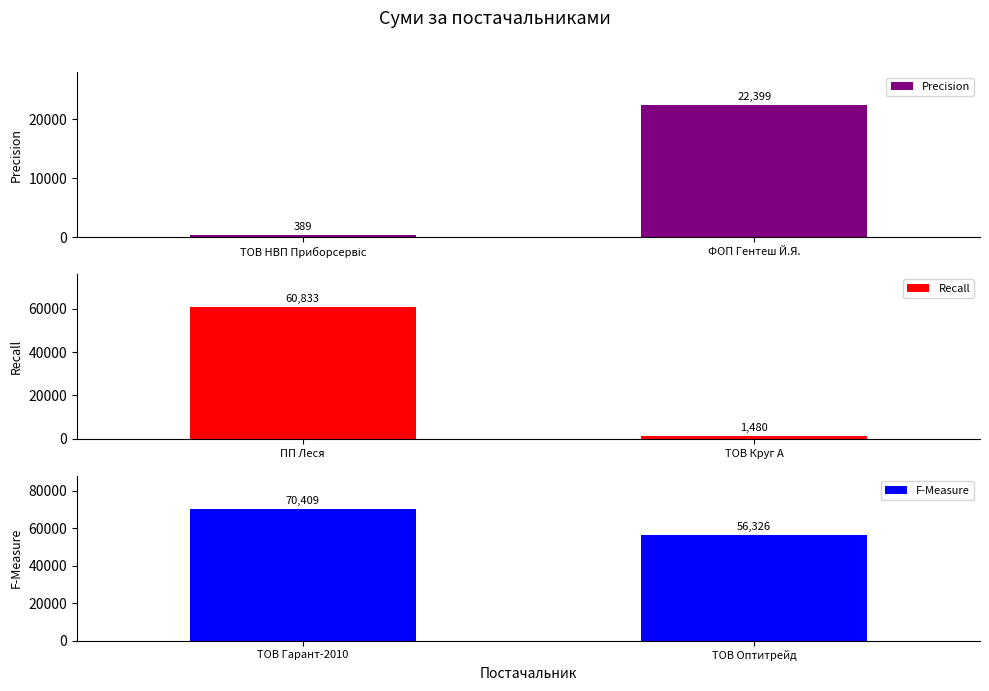

What is the highest value of the Precision series?

22399.0